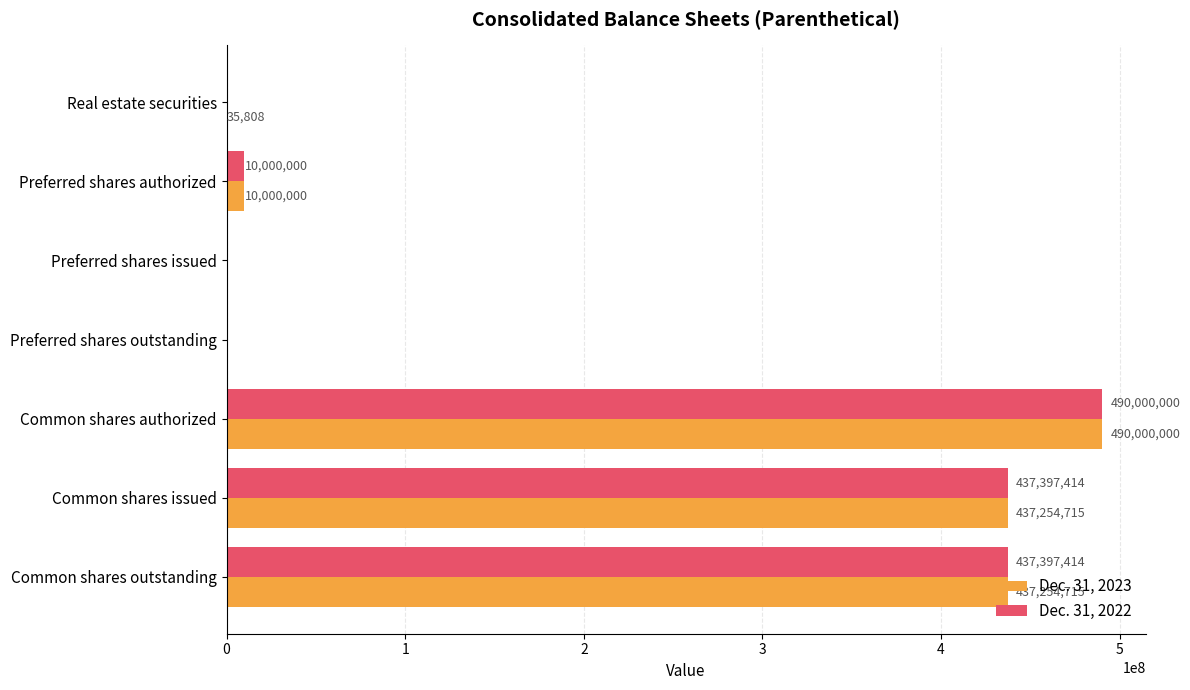

Is the value of Dec. 31, 2023 at Common shares outstanding greater than the value of Dec. 31, 2022 at Real estate securities?

Yes